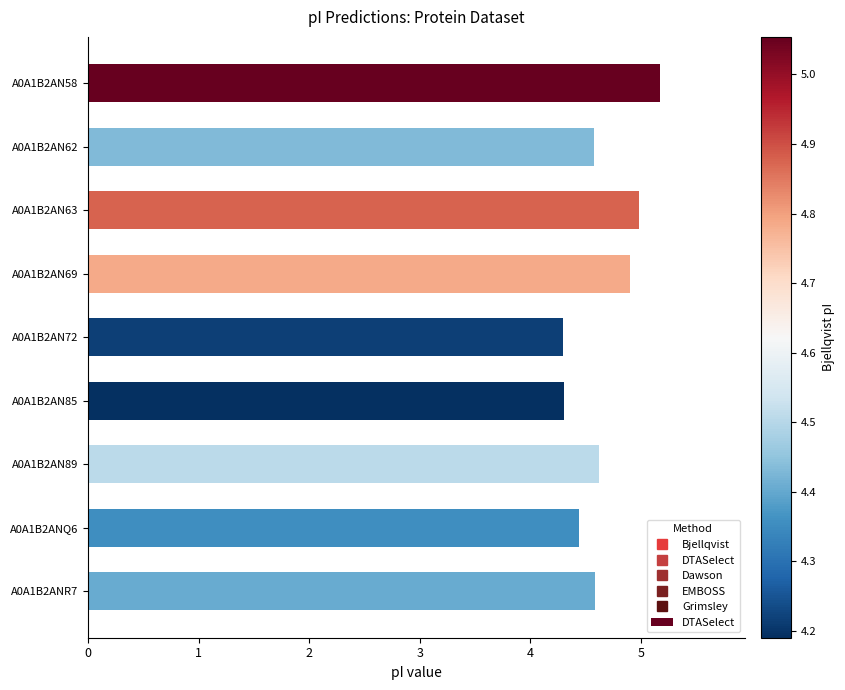

How many bars are there in total?

9